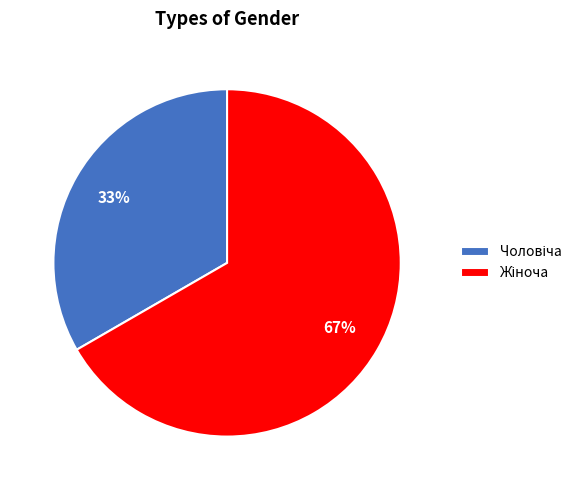

Does any single category account for the majority?

Yes